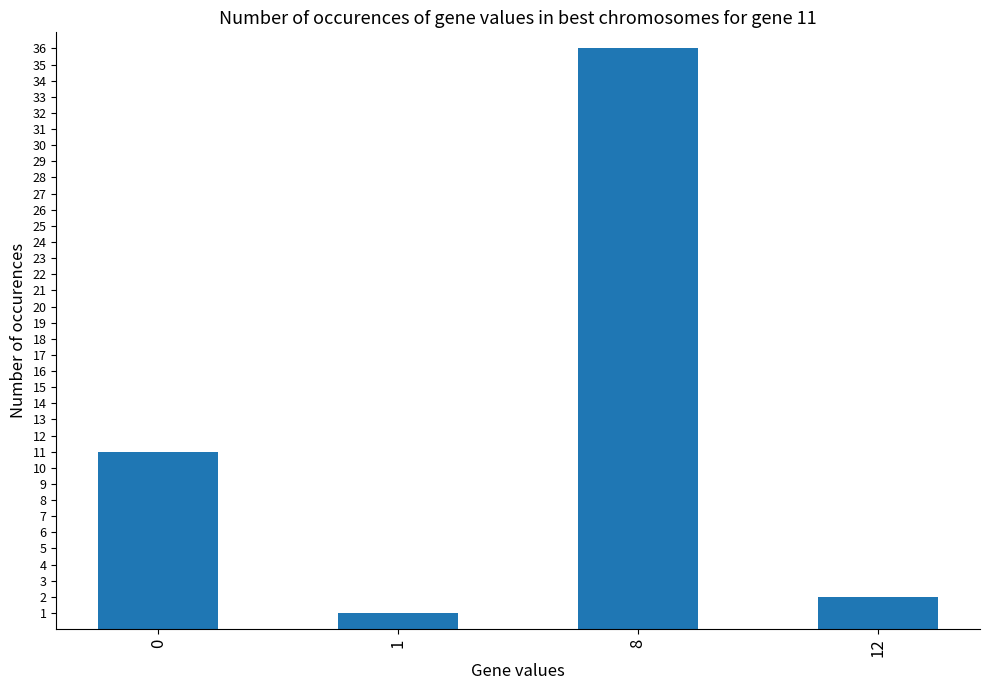

What is the difference between the maximum and second lowest values?

34